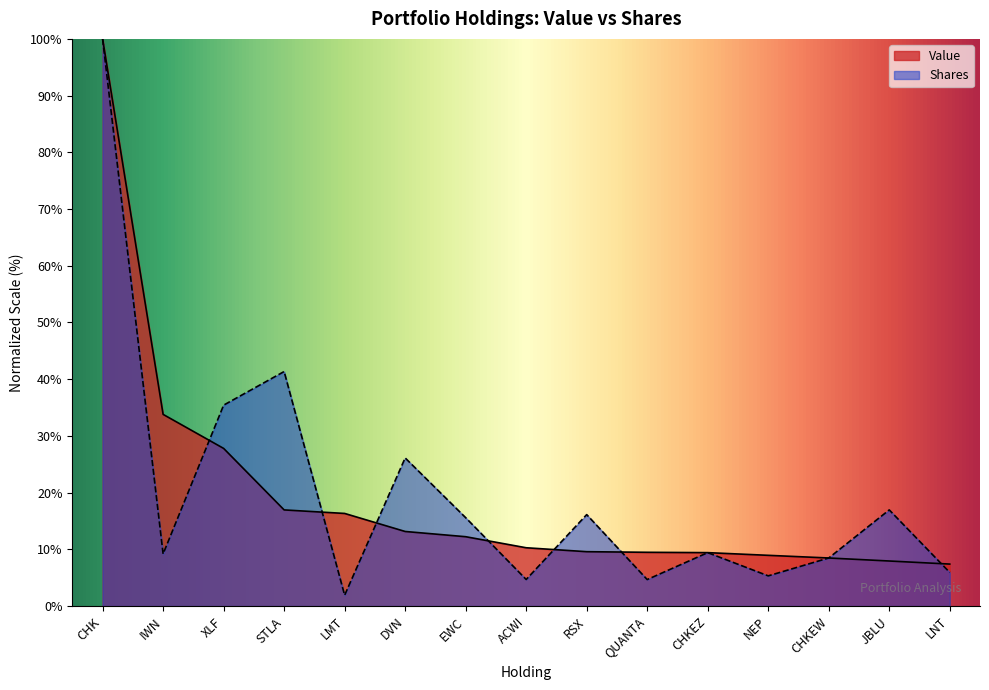

What is the minimum value shown in the chart?

1.9